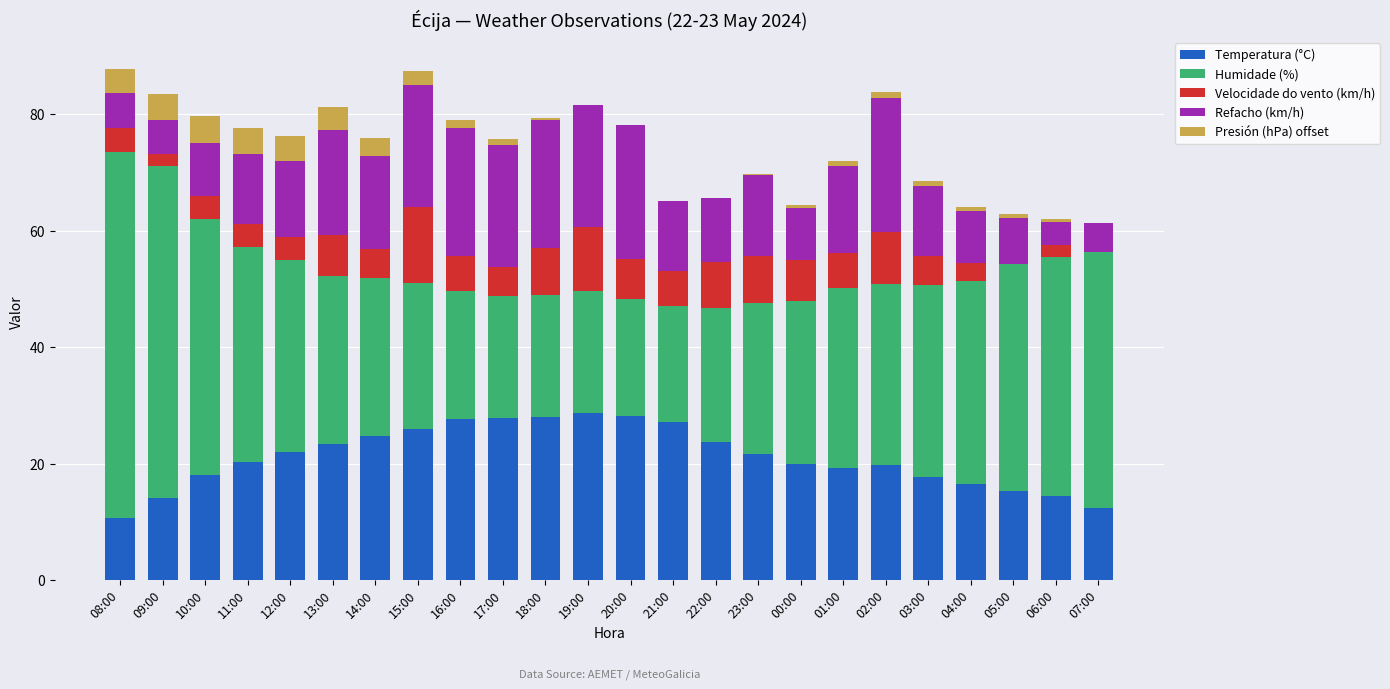

How many data points in Temperatura (°C) are above 21?

12